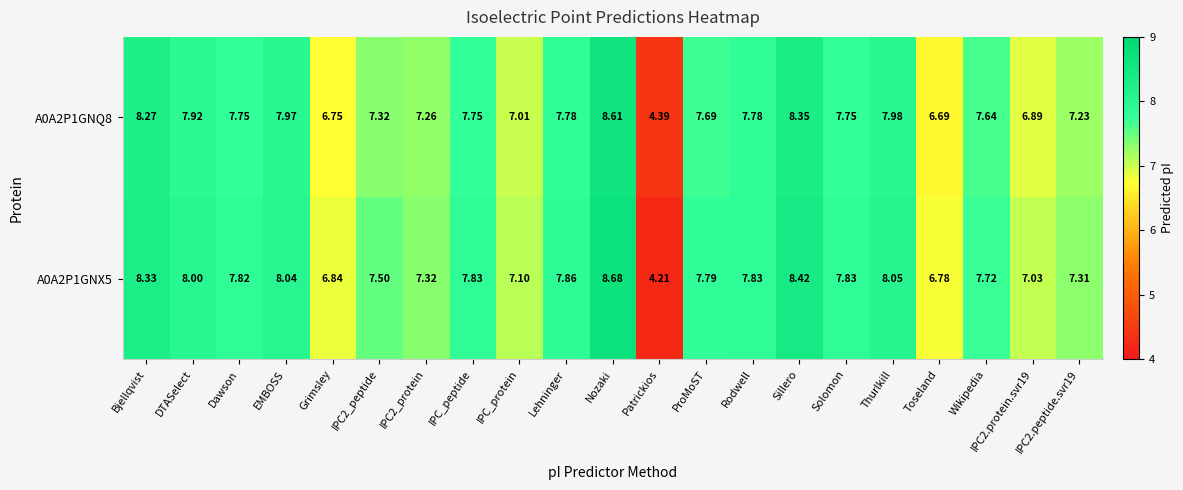

Which series has the largest total across all categories?

A0A2P1GNX5